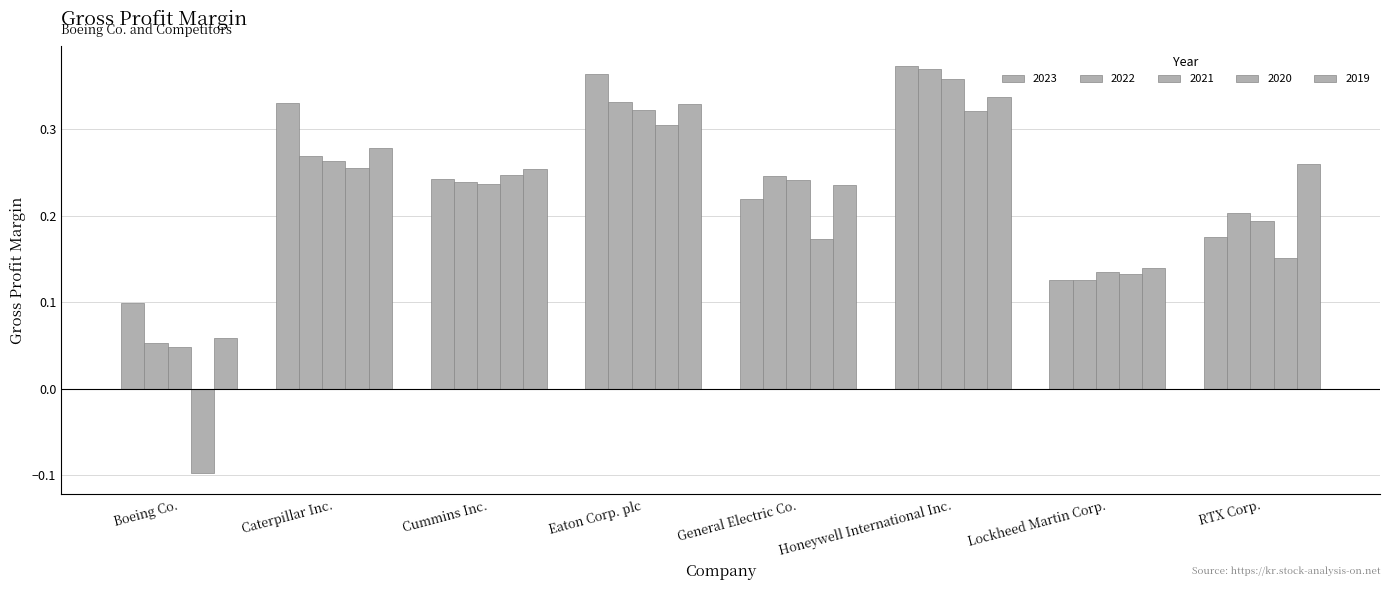

Reading left to right, what are all the values shown in this chart?

2023: 0.1	0.3	0.2	0.4	0.2	0.4	0.1	0.2
2022: 0.1	0.3	0.2	0.3	0.2	0.4	0.1	0.2
2021: 0.0	0.3	0.2	0.3	0.2	0.4	0.1	0.2
2020: -0.1	0.3	0.2	0.3	0.2	0.3	0.1	0.2
2019: 0.1	0.3	0.3	0.3	0.2	0.3	0.1	0.3